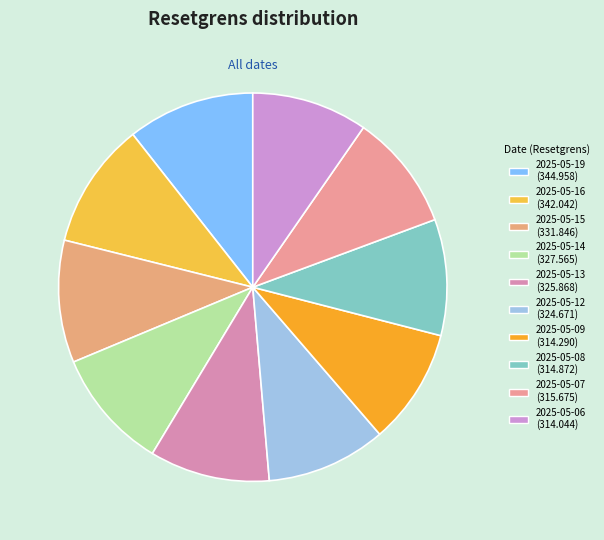

Does 2025-05-09 account for over 50% of the chart?

No